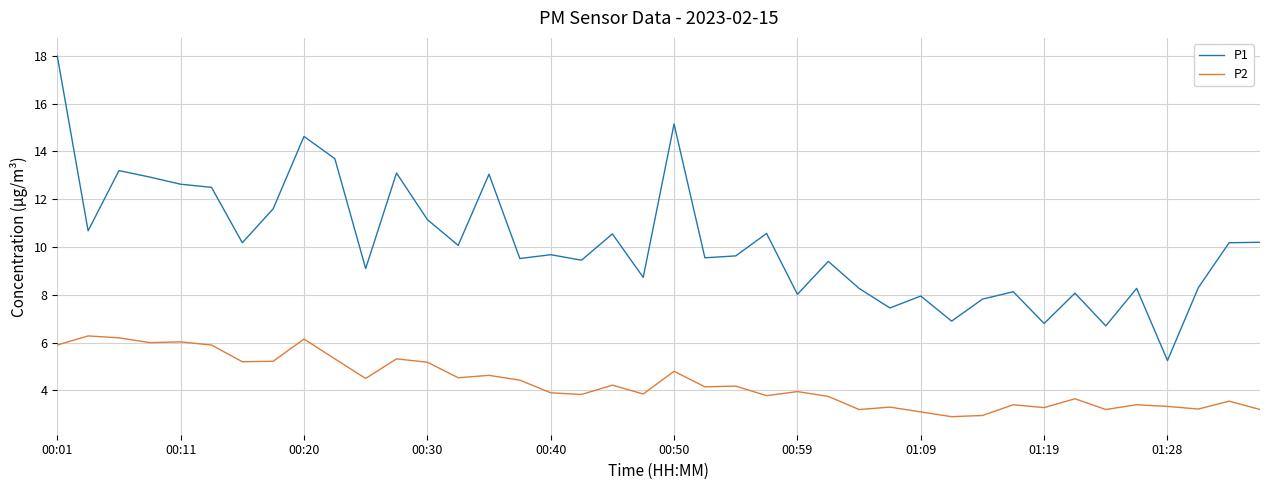

Which series has the widest spread of values?

P1